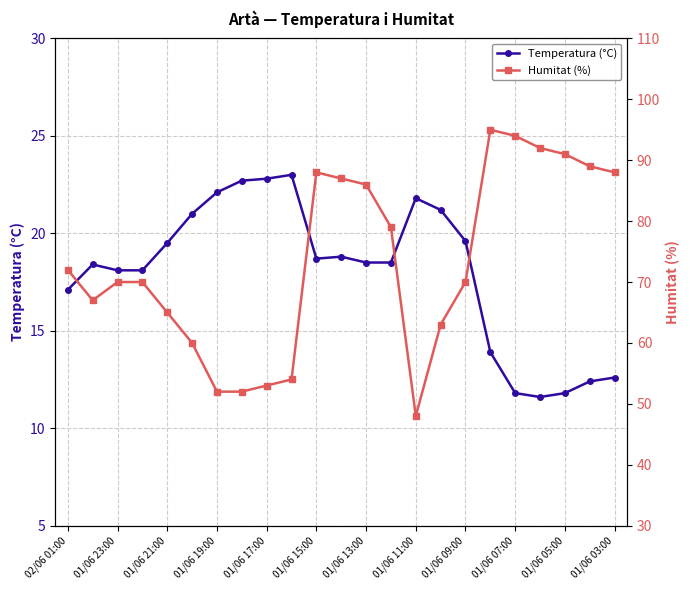

What is the highest value of the Temperatura (°C) series?

23.0